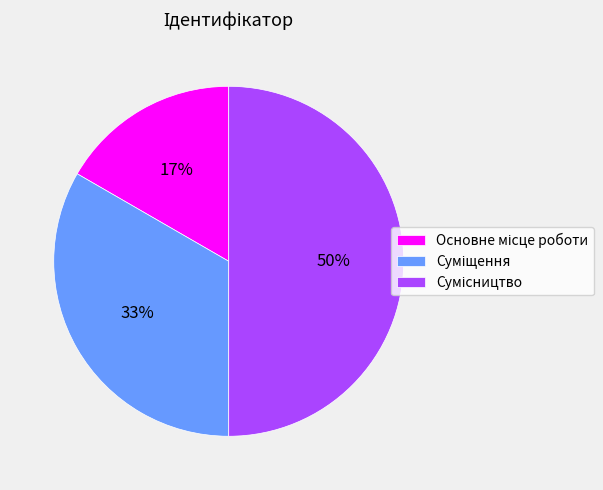

To the nearest percent, what is the difference between the largest and smallest slice percentages?

33%